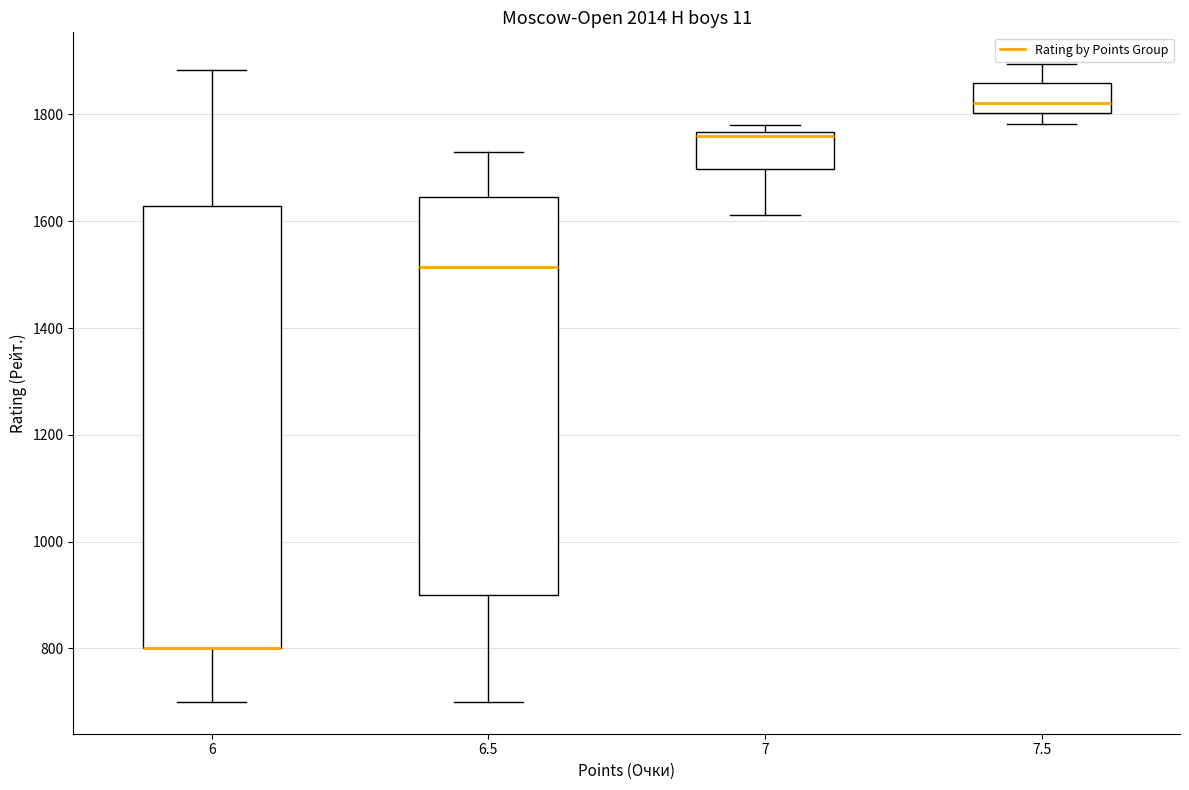

Reading left to right, read every box against the y-axis: the position of its median line, the range the box covers, and the ends of its whiskers. The values are not printed on the chart, so give them approximately, as read against the axis.

6: median 800 (drawn on the box's lower edge), box 800 to 1620, whiskers 700 to 1880
6.5: median 1520, box 900 to 1640, whiskers 700 to 1720
7: median 1760 (just below the box's upper edge), box 1700 to 1760, whiskers 1620 to 1780
7.5: median 1820, box 1800 to 1860, whiskers 1780 to 1900